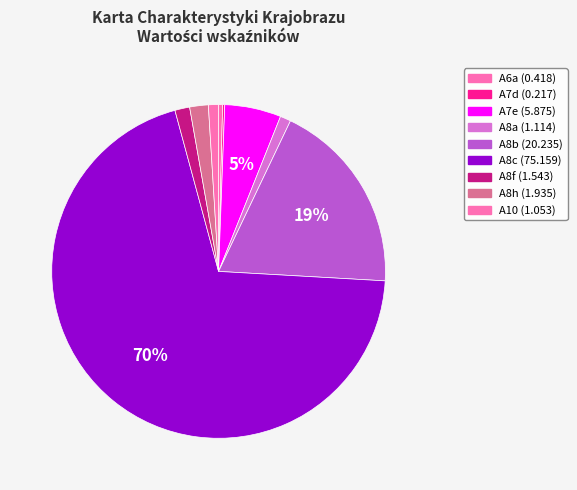

Is there any slice that represents more than half of the pie?

Yes